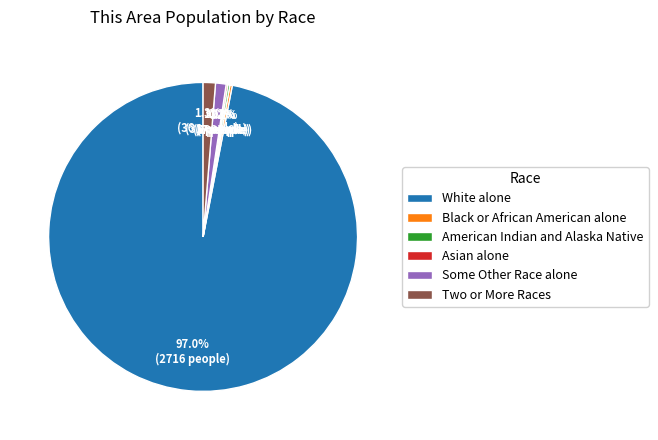

Which category has the biggest portion of the pie?

White alone